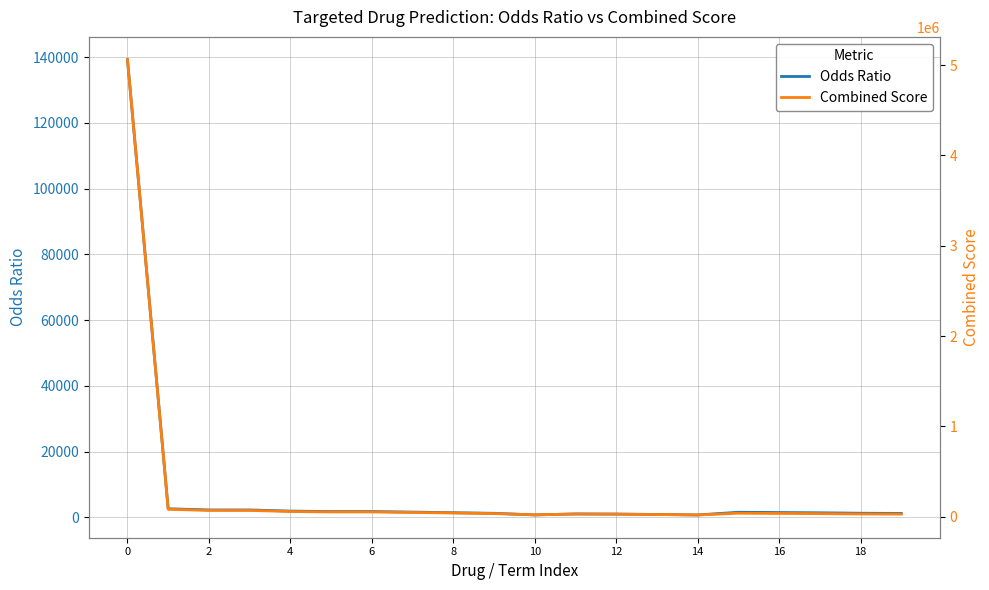

What is the difference between the second highest and second lowest values in the Combined Score series?

61389.1